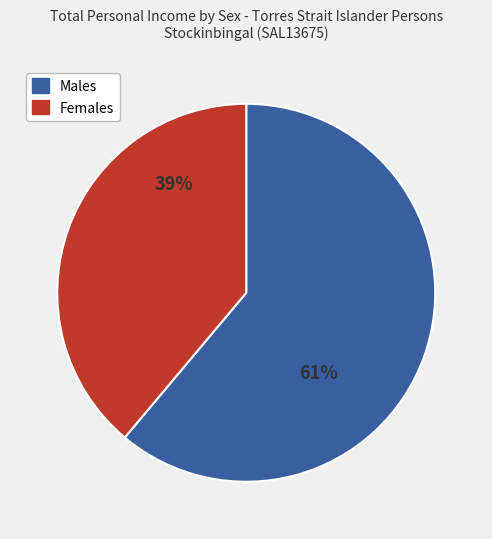

Count the number of slices in the pie.

2